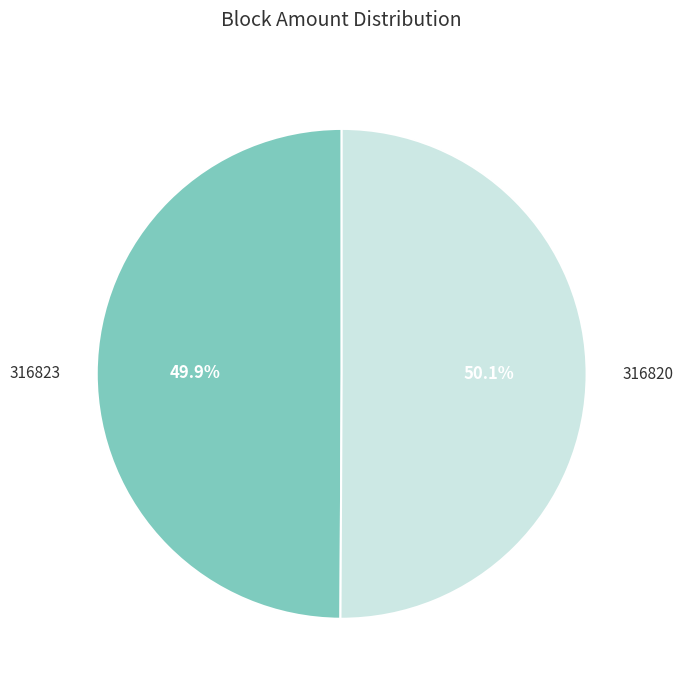

Does any single category account for the majority?

Yes